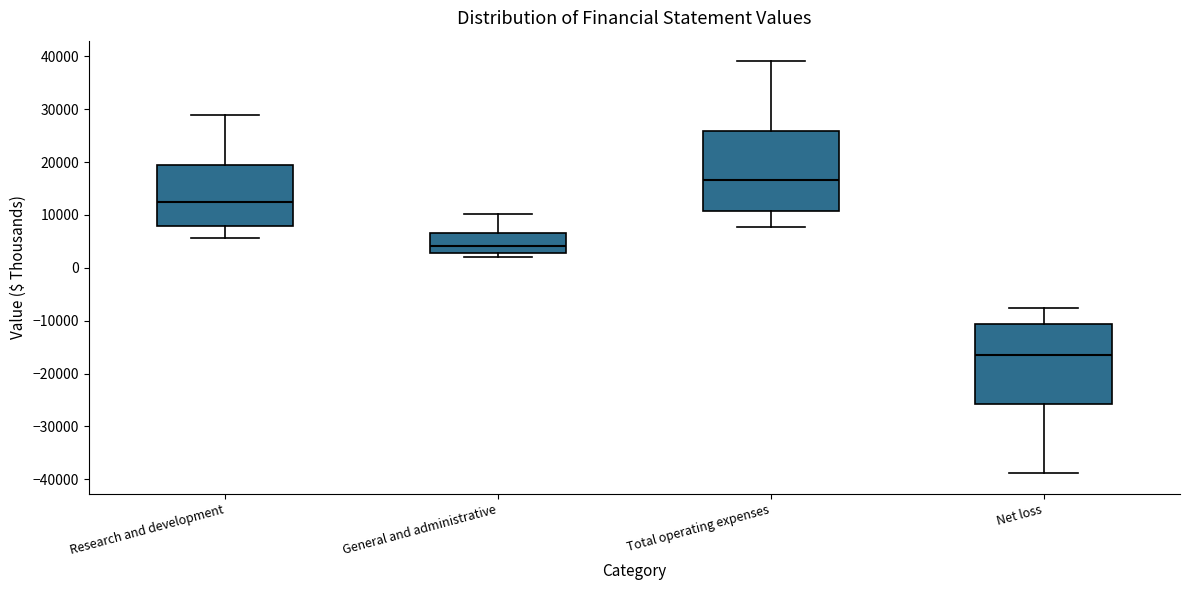

Where does the median line of the box for Research and development sit on the y-axis? The values are not printed on the chart, so give them approximately, as read against the axis.

13000